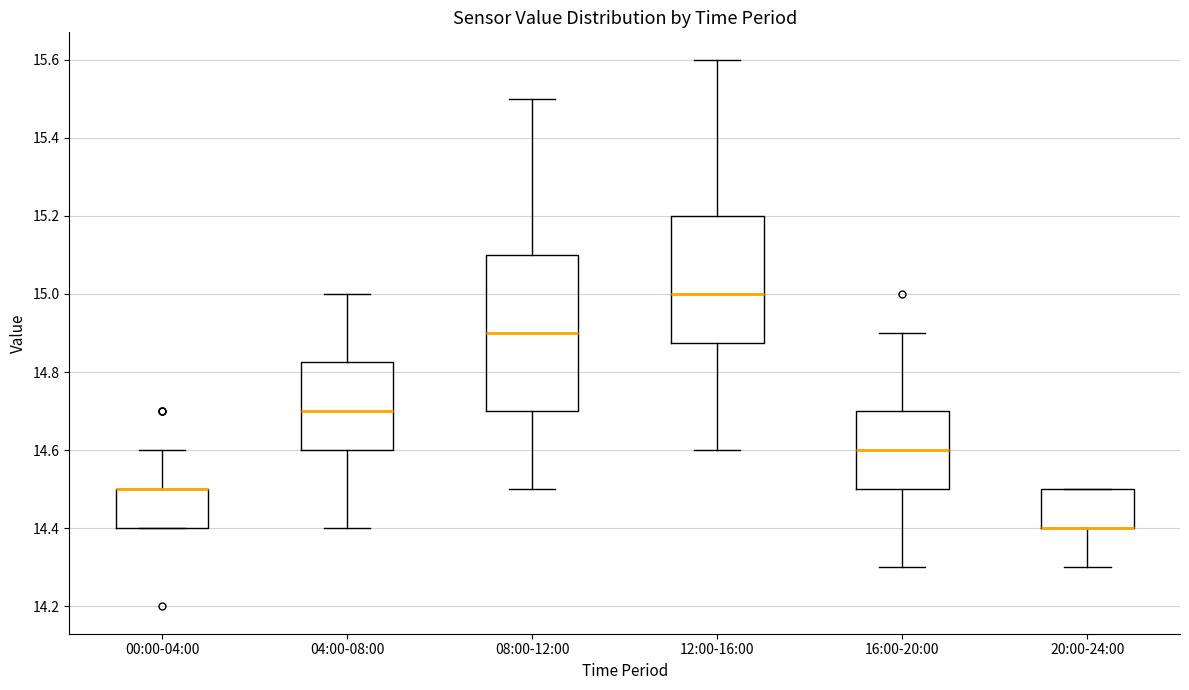

Where does the upper whisker of the box for 04:00-08:00 end on the y-axis? The values are not printed on the chart, so give them approximately, as read against the axis.

15.00